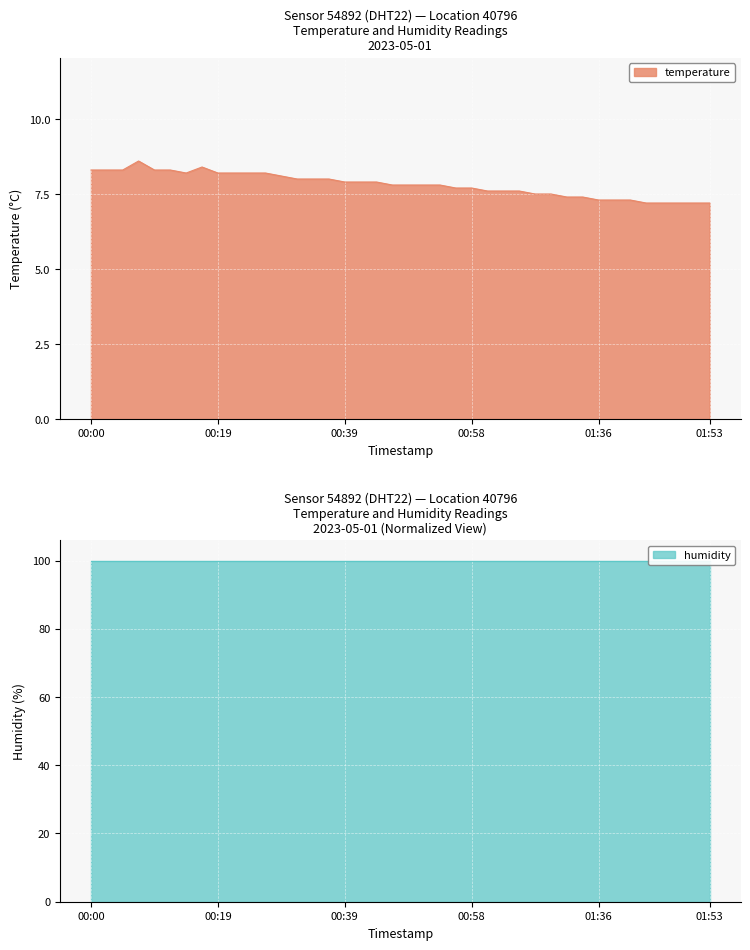

At which label is the value closest to 7?

2023-05-01T01:43:57